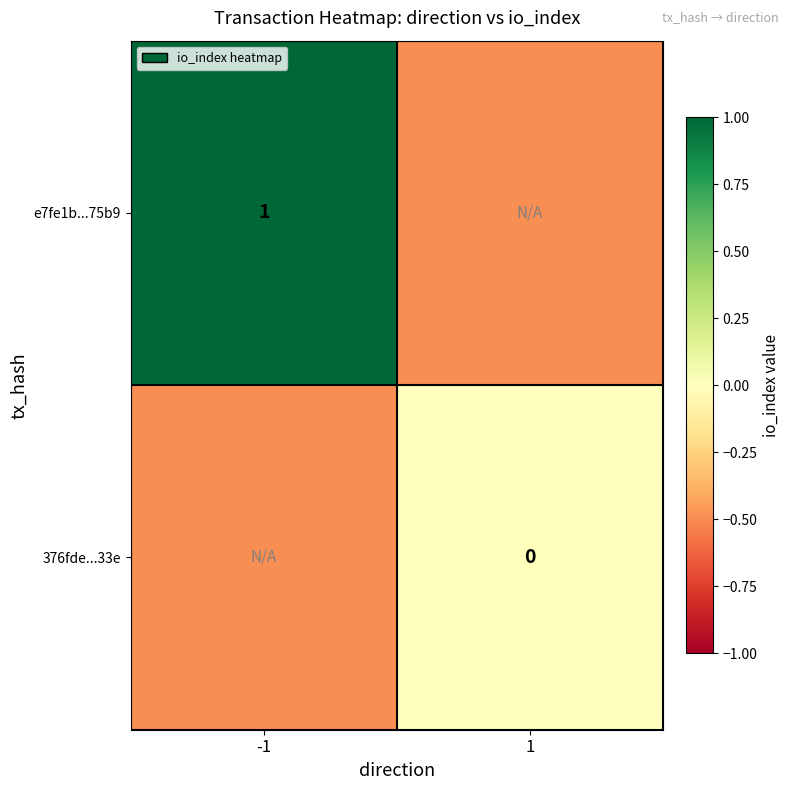

True or false: e7fe1b...75b9 has a value of 0.5 at -1.

False